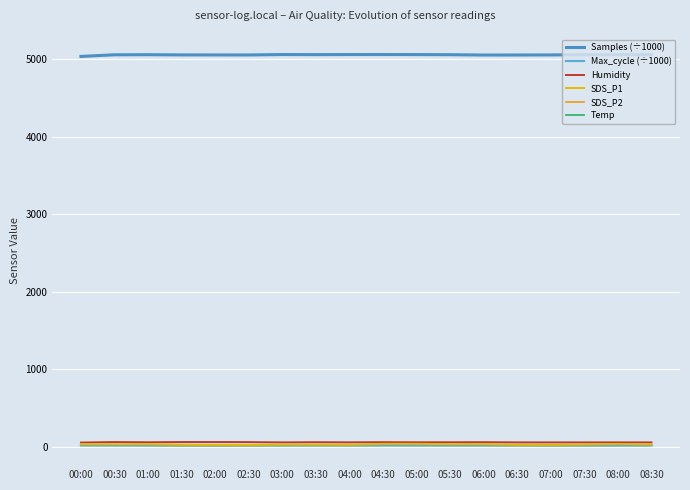

Reading left to right, transcribe all the data shown in this chart.

Samples (÷1000): 5034.3	5055.3	5056.4	5053.9	5053.4	5053.1	5058.1	5057.3	5058.2	5058.4	5057.8	5056.4	5052.0	5052.6	5053.5	5056.4	5056.2	5057.4
Max_cycle (÷1000): 20.5	20.5	21.0	21.0	20.5	20.2	20.5	20.4	20.5	20.9	20.8	21.0	20.5	21.0	20.5	20.2	20.2	20.2
Humidity: 52.5	58.7	56.1	59.3	59.2	58.2	54.6	56.8	55.1	57.2	55.7	56.1	56.7	54.6	54.4	54.4	54.4	54.4
SDS_P1: 31.1	30.9	32.1	24.7	22.3	21.7	26.7	26.0	24.8	36.0	36.0	32.1	33.0	24.1	23.8	27.8	35.2	27.7
SDS_P2: 18.8	19.4	17.1	13.3	13.5	13.9	16.2	16.6	15.6	18.1	17.7	17.1	17.0	14.9	14.2	15.4	17.2	17.8
Temp: 14.2	13.8	13.5	13.2	13.2	13.2	13.7	13.6	13.6	13.7	13.4	13.5	13.5	13.5	13.4	13.4	13.4	13.4